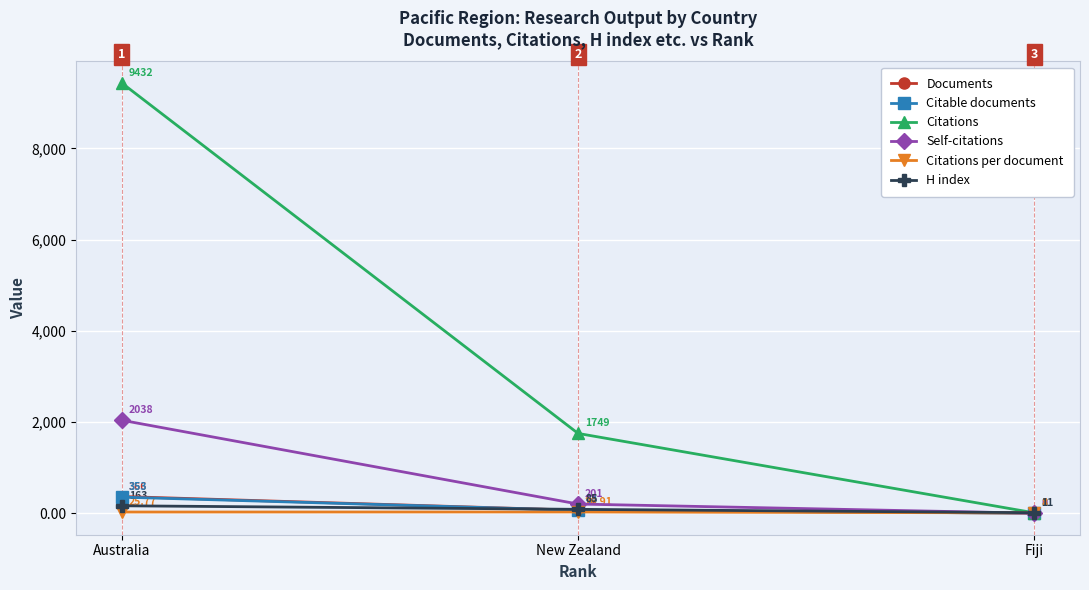

What is the approximate value of H index at Australia?

163.0